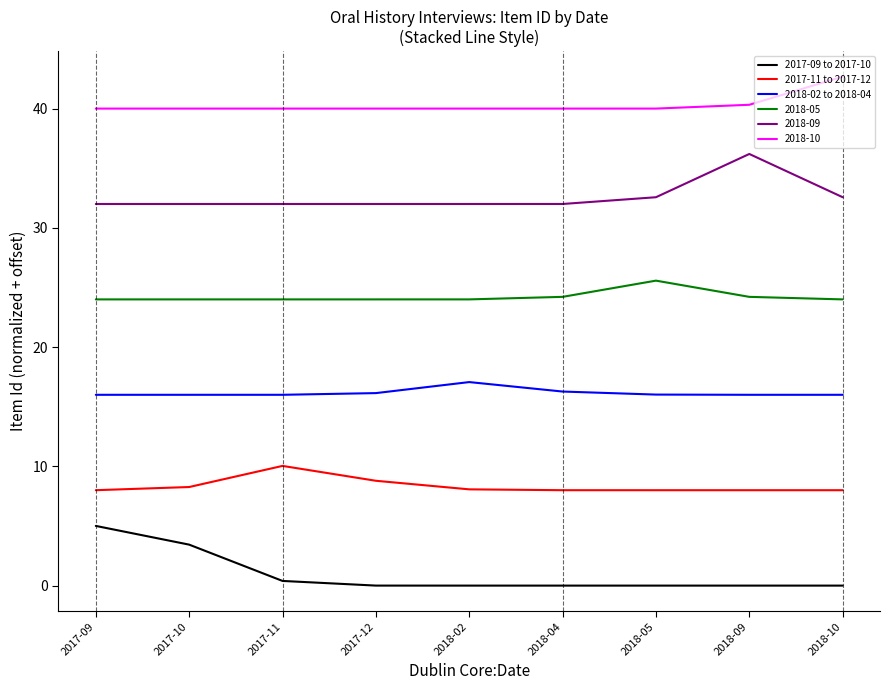

What is the sum of all 2017-11 to 2017-12 values?

75.2